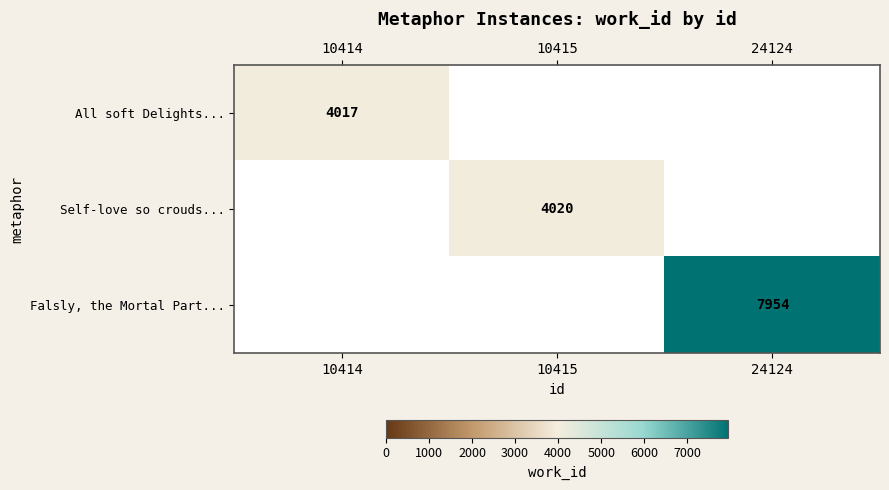

The Self-love so crouds... series shows 4020 at 10415. True or false?

True